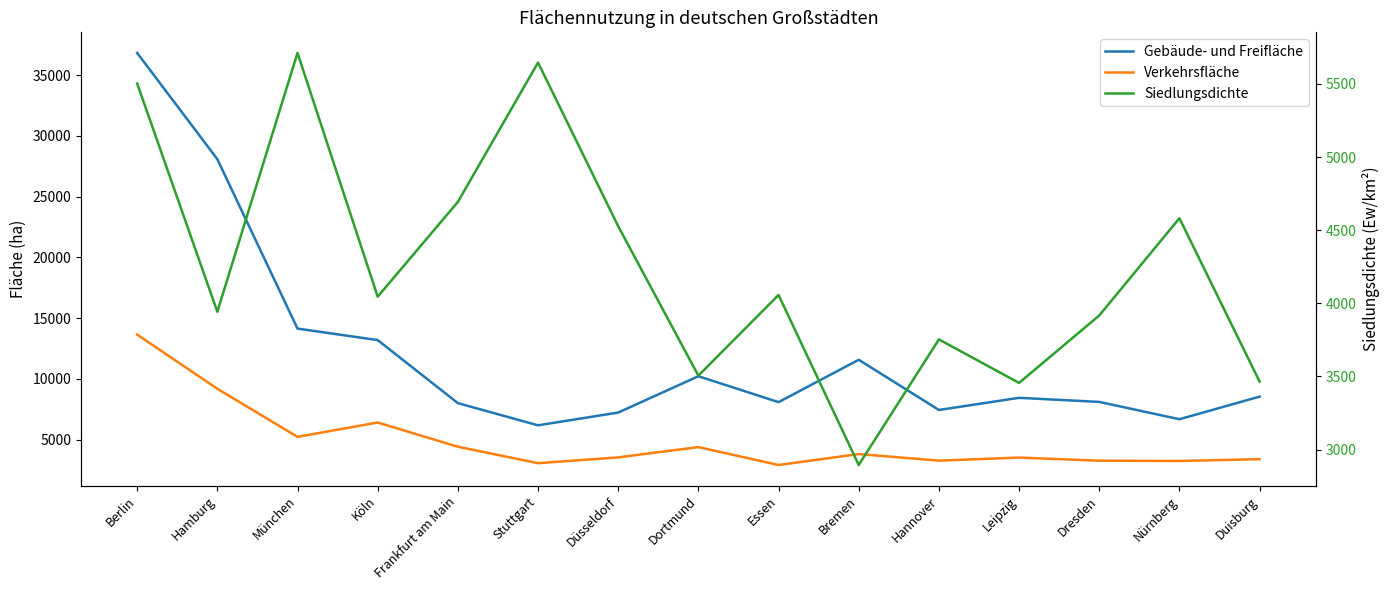

How many distinct data groups are displayed?

3